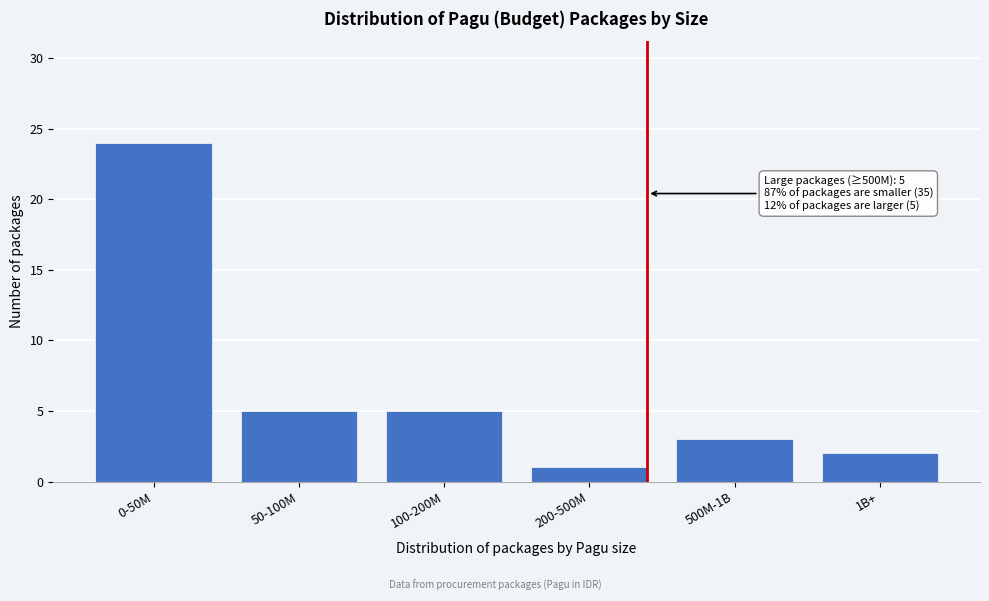

Reading right to left, extract all data points from this chart.

2	3	1	5	5	24